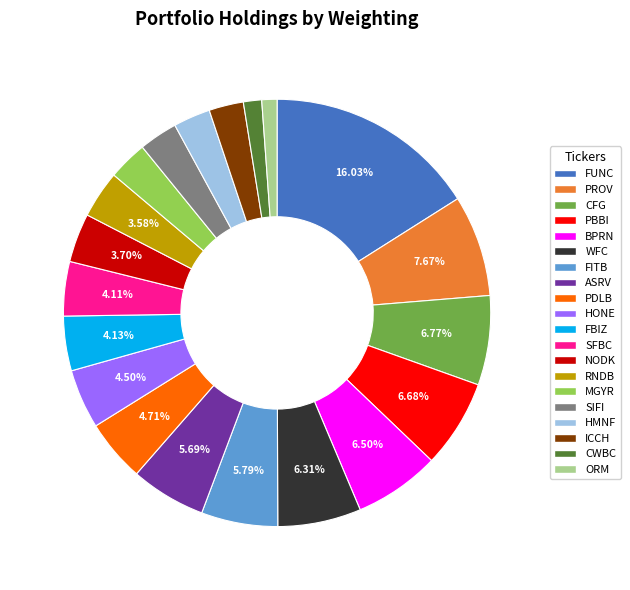

How many segments does this pie chart have?

20